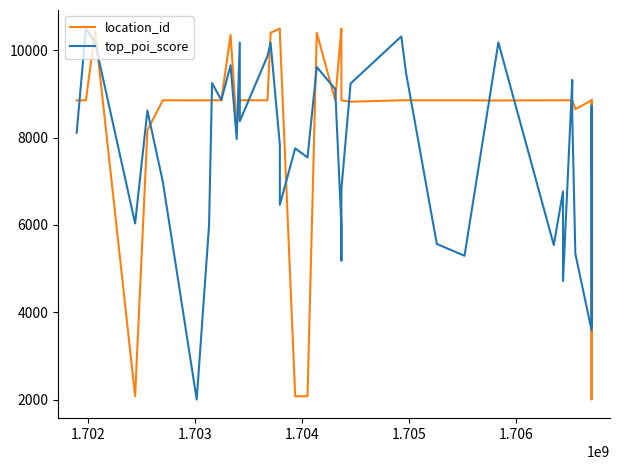

What is the minimum value shown in the chart?

2000.0